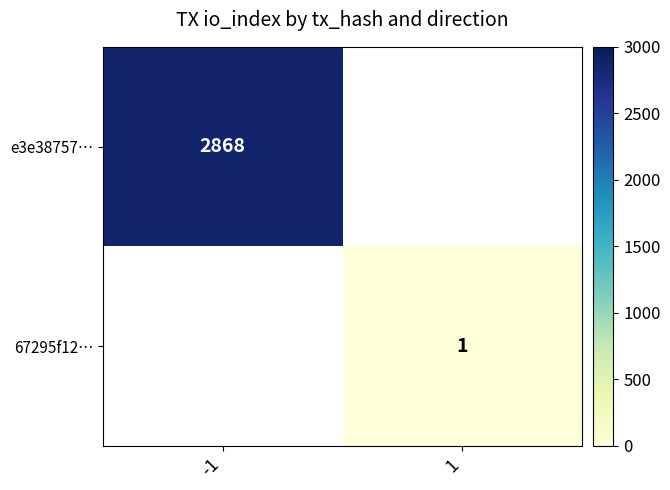

True or false: e3e38757… has a value of 1776 at -1.

False